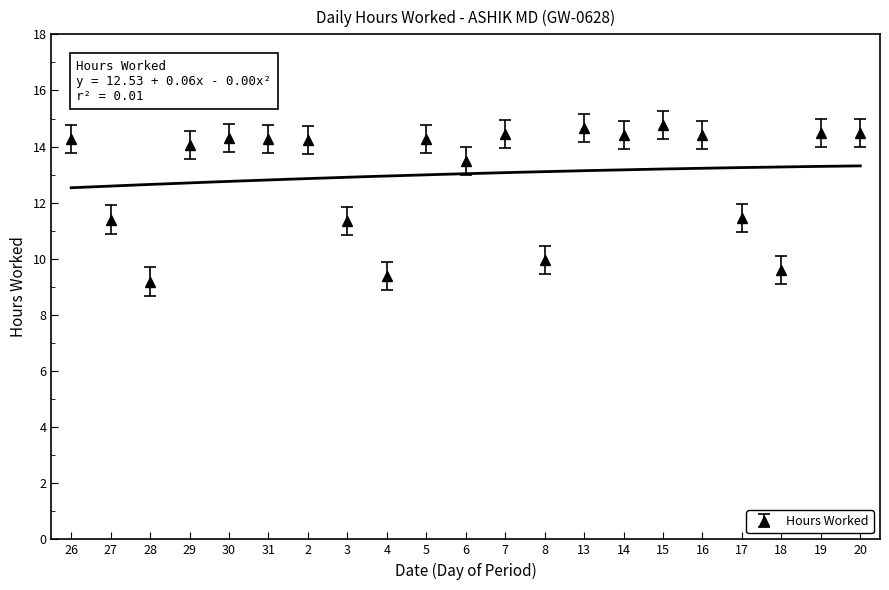

What position from the right is 27?

20